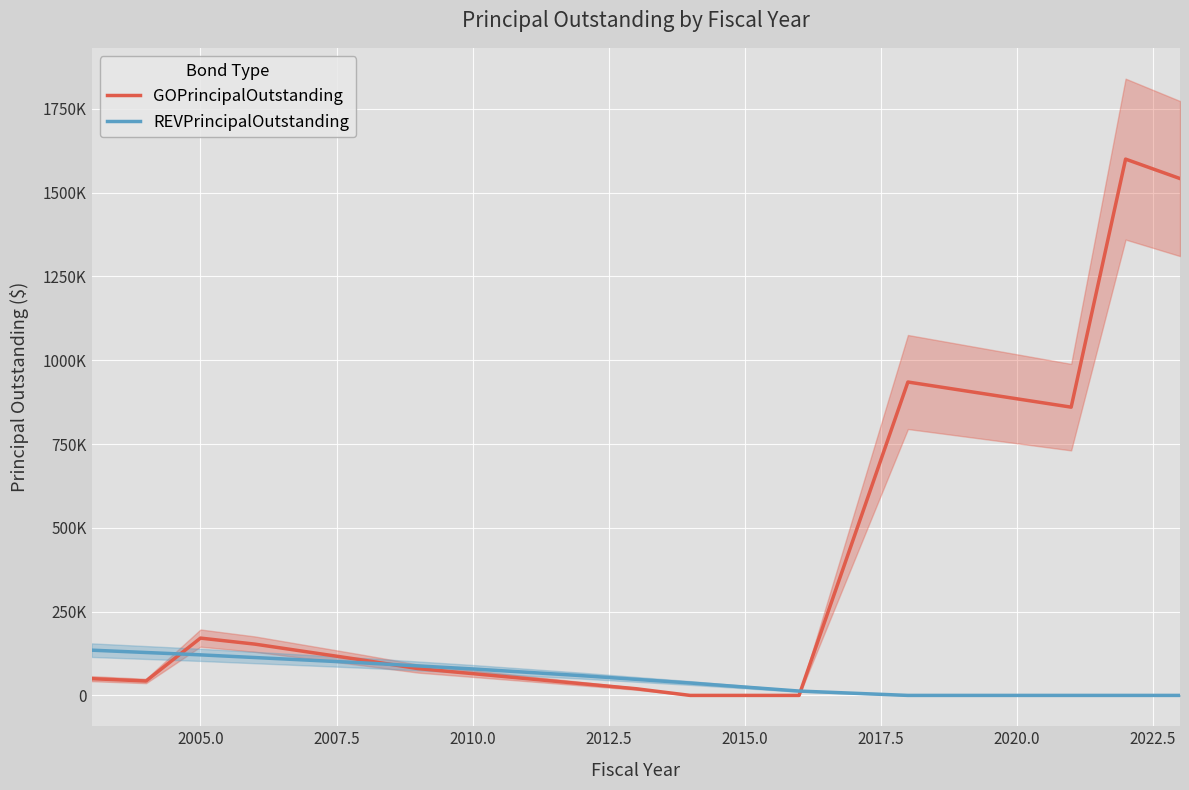

Does the chart display data point markers on the line(s)?

No